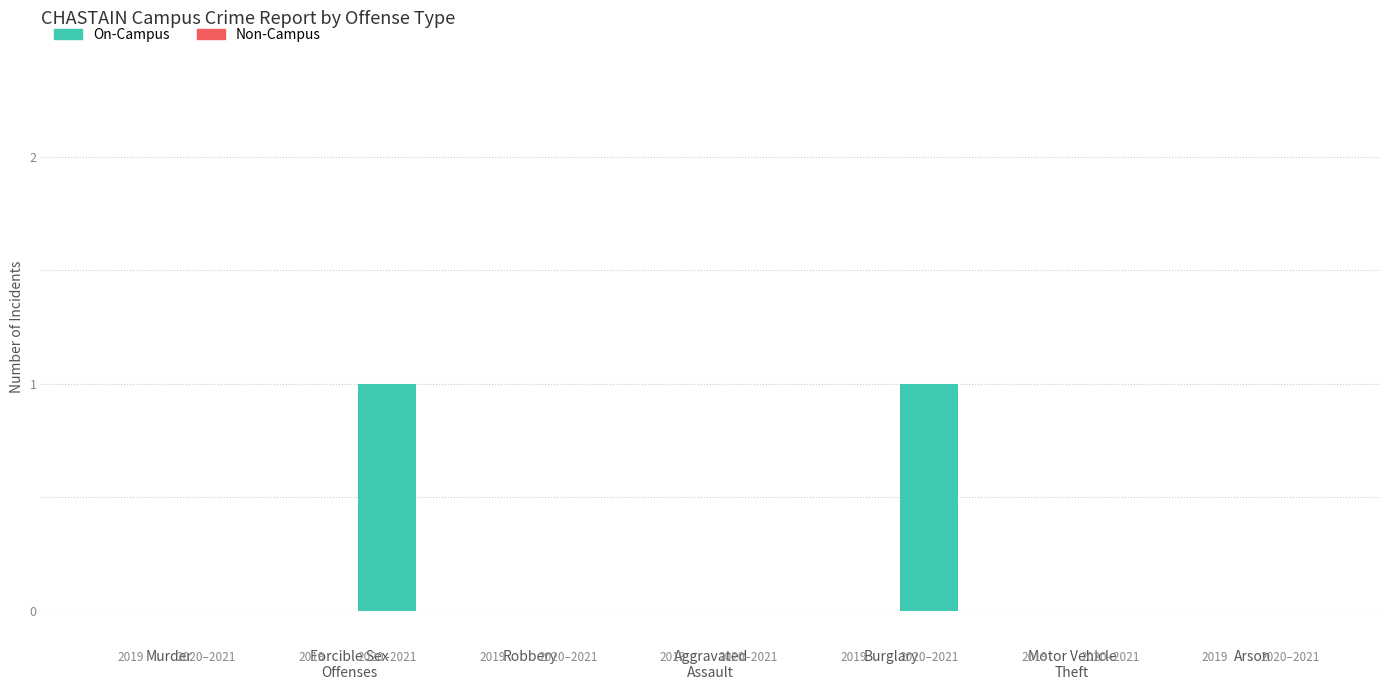

What is the change in value from Murder to Burglary?

+1